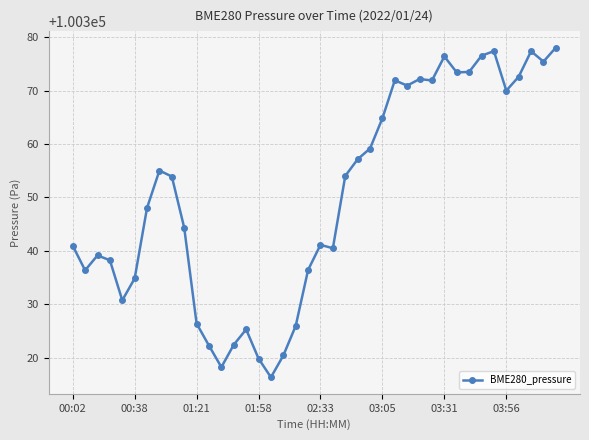

What is the average value?

100350.2